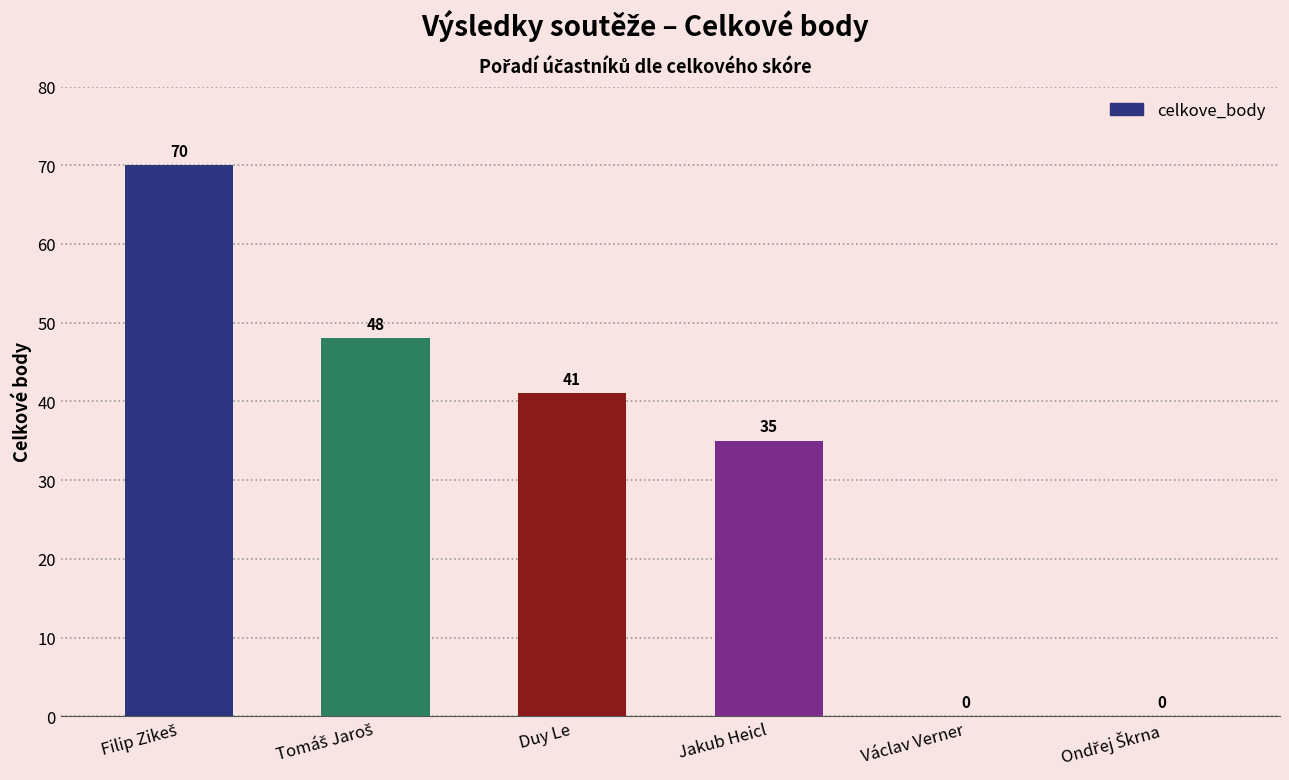

Read the value at Duy Le, to the nearest 5.

40